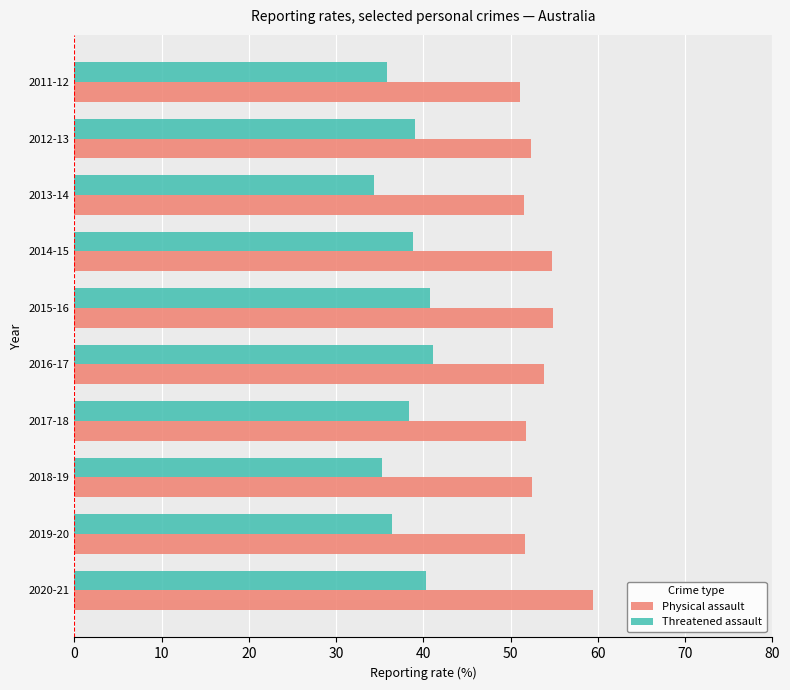

What is the difference between the highest and lowest values at 2014-15?

15.9